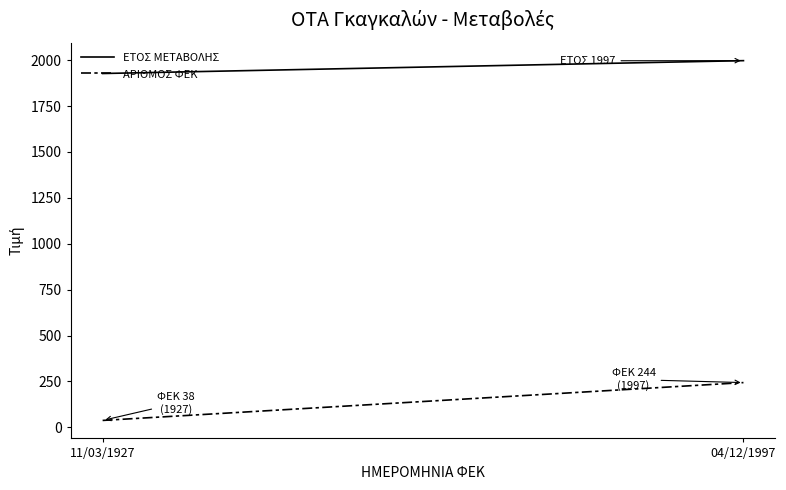

Is this an area chart (filled region under the line)?

No